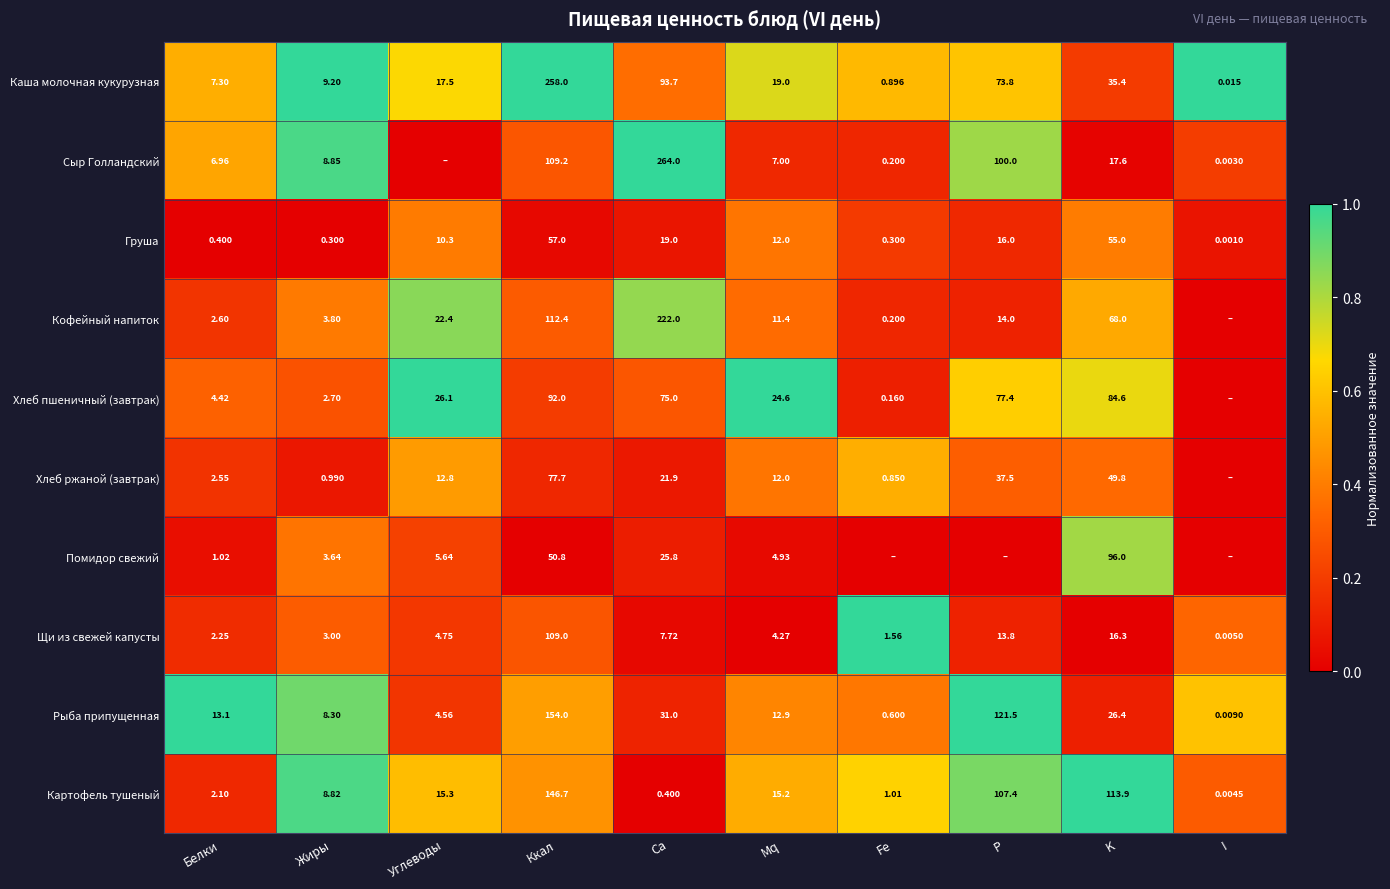

What is the difference between the highest and lowest values at Жиры?

8.9